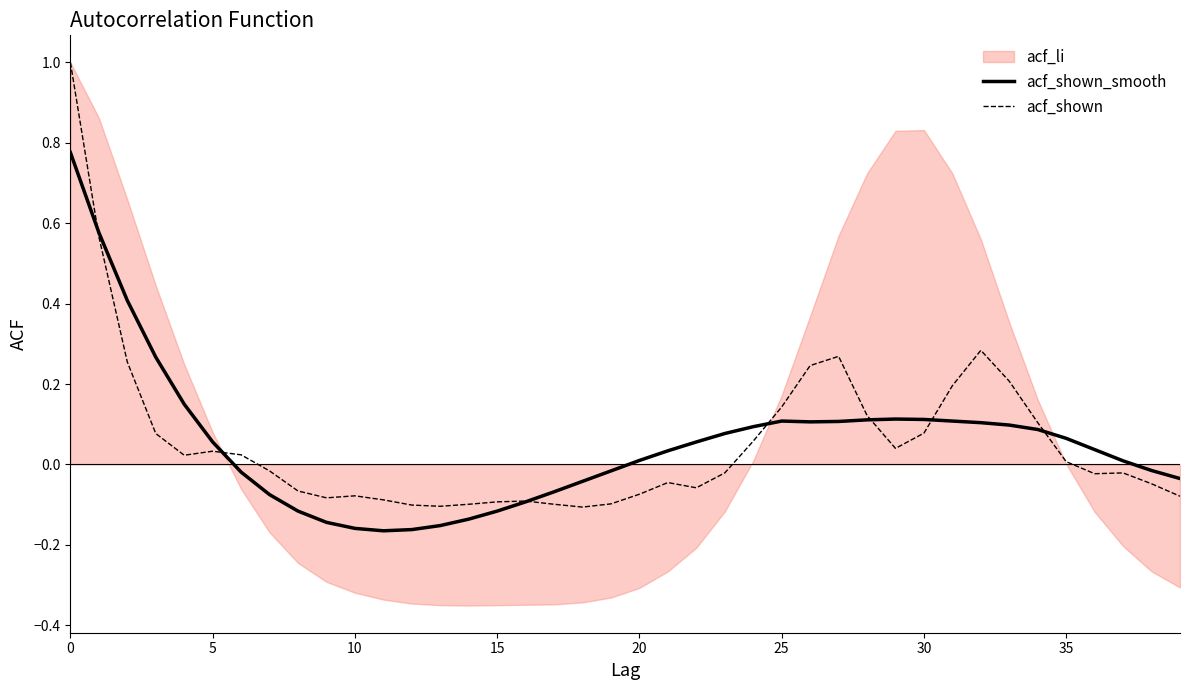

After their last crossing, which series has the higher values: acf_shown or acf_shown_smooth?

acf_shown_smooth